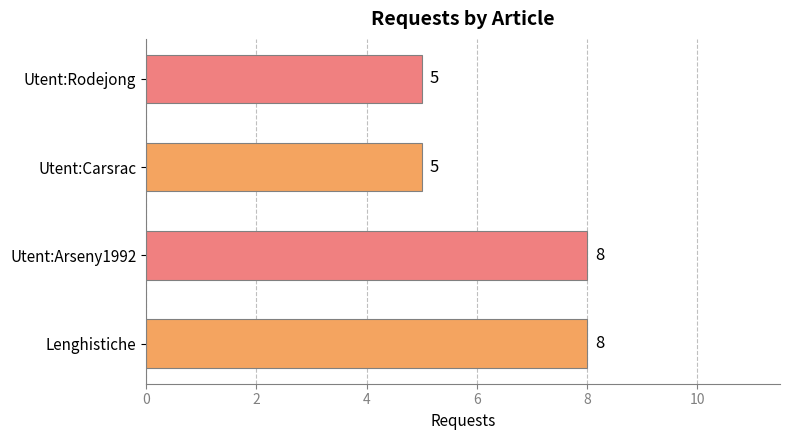

What is the difference between the maximum and second lowest values?

3